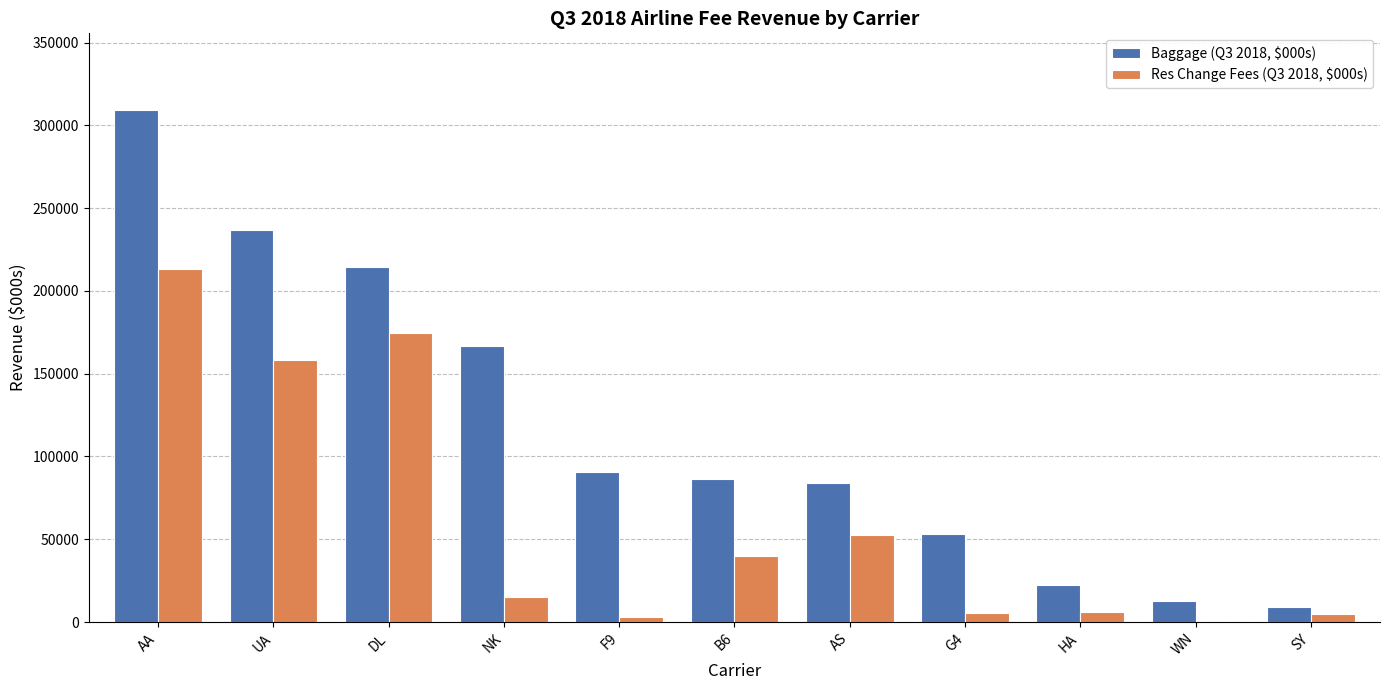

What is the sum of all Res Change Fees (Q3 2018, $000s) values?

673005.1